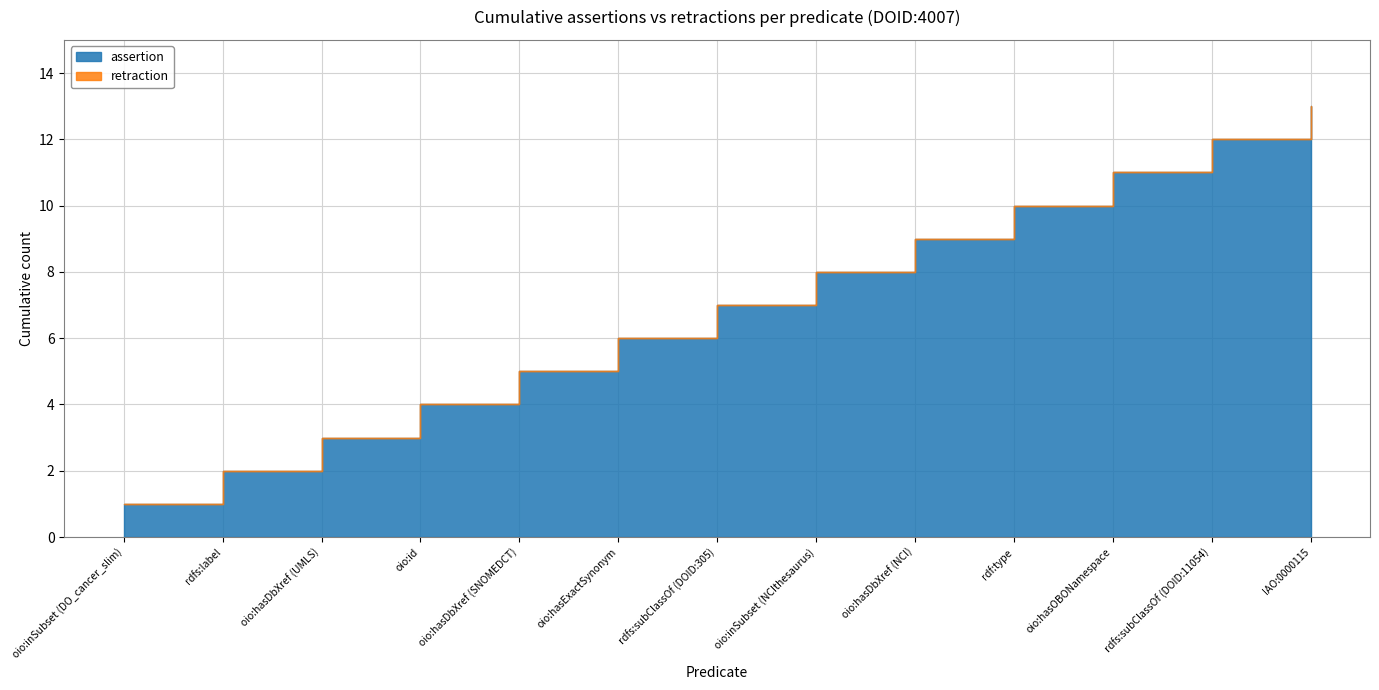

What are all the series names shown in the legend?

assertion, retraction